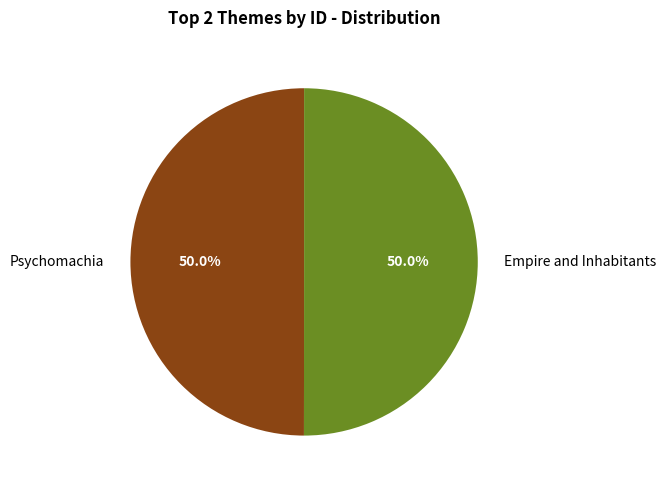

Approximately how many times larger is the value at Empire and Inhabitants compared to Psychomachia?

1.0